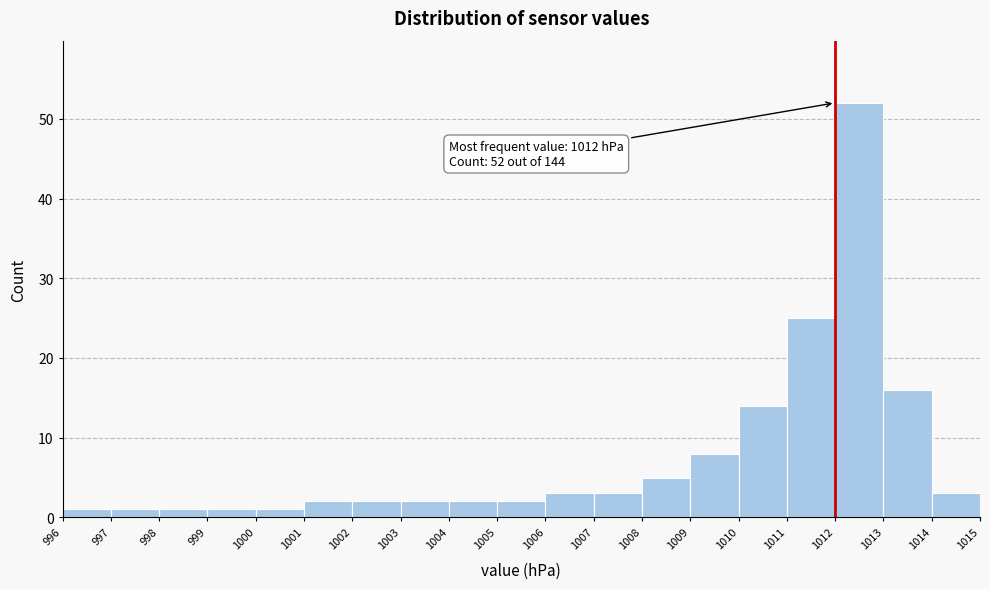

Over which range of the x-axis is the bar tallest?

1012 to 1013